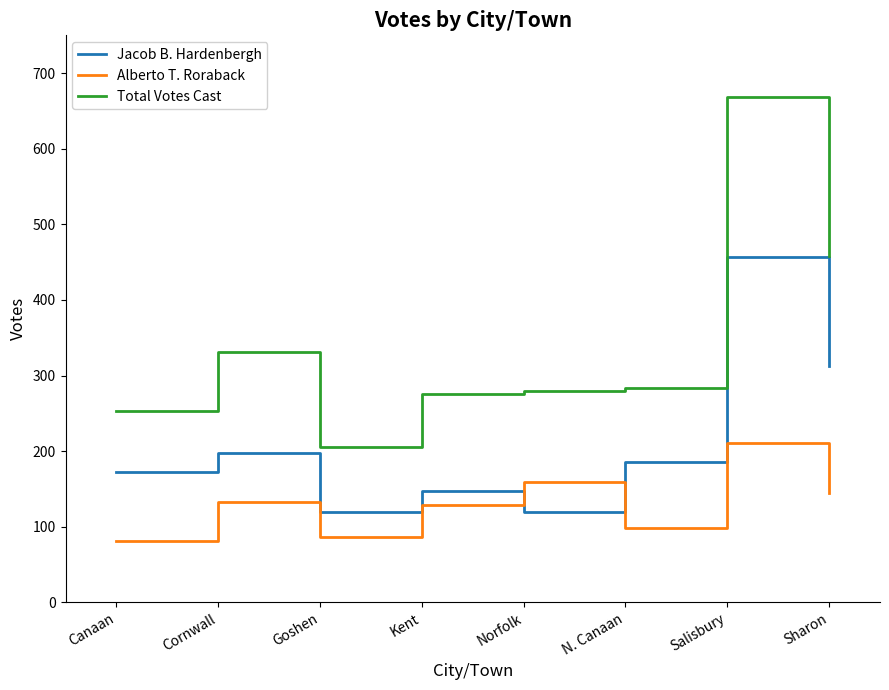

True or false: Jacob B. Hardenbergh and Alberto T. Roraback intersect in this chart.

True